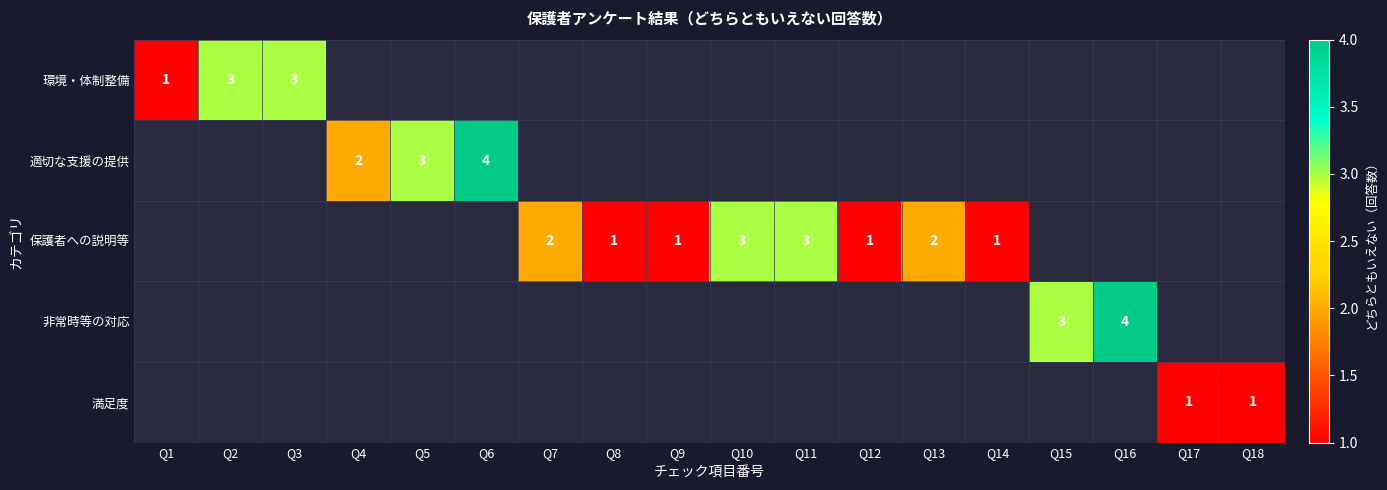

Is it true that 環境・体制整備 equals 1 at Q1?

True